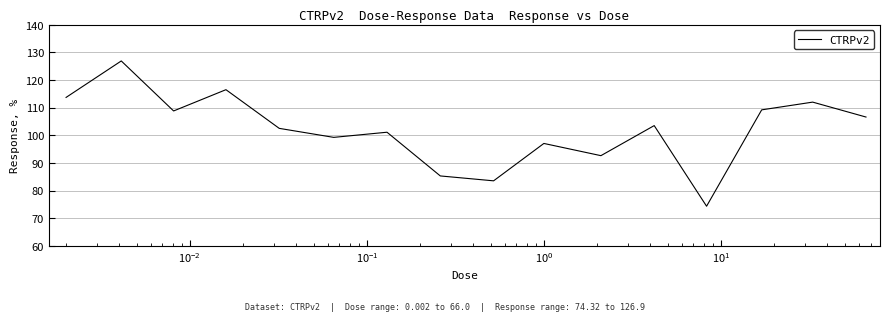

What is the difference between the maximum and minimum values?

52.6